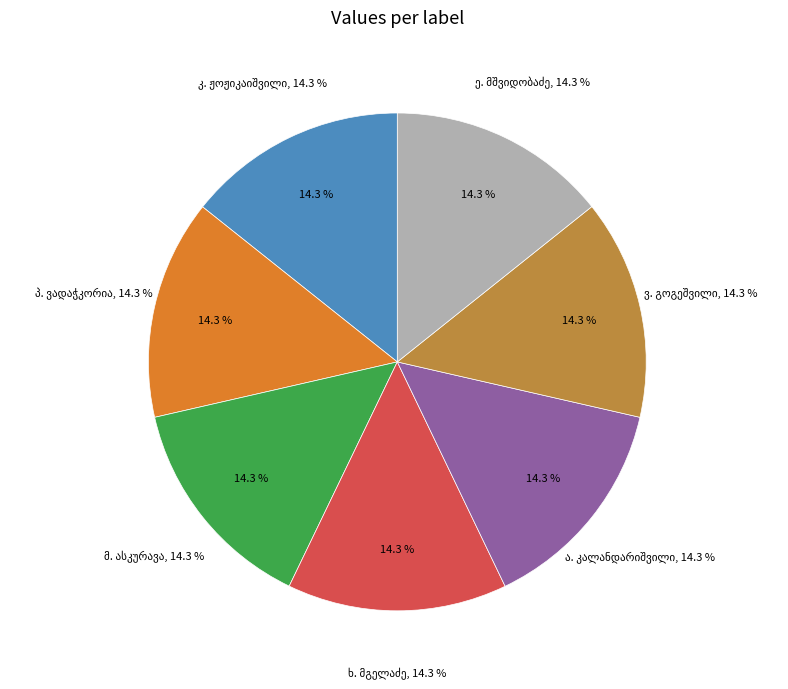

To the nearest percent, what is the average slice percentage?

14%